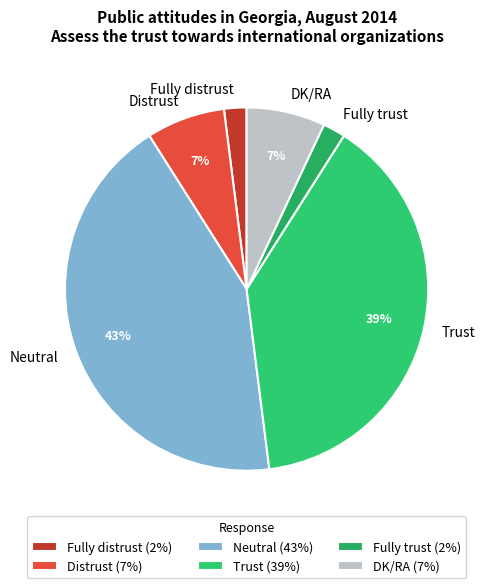

Between Distrust and Fully trust, which is larger?

Distrust